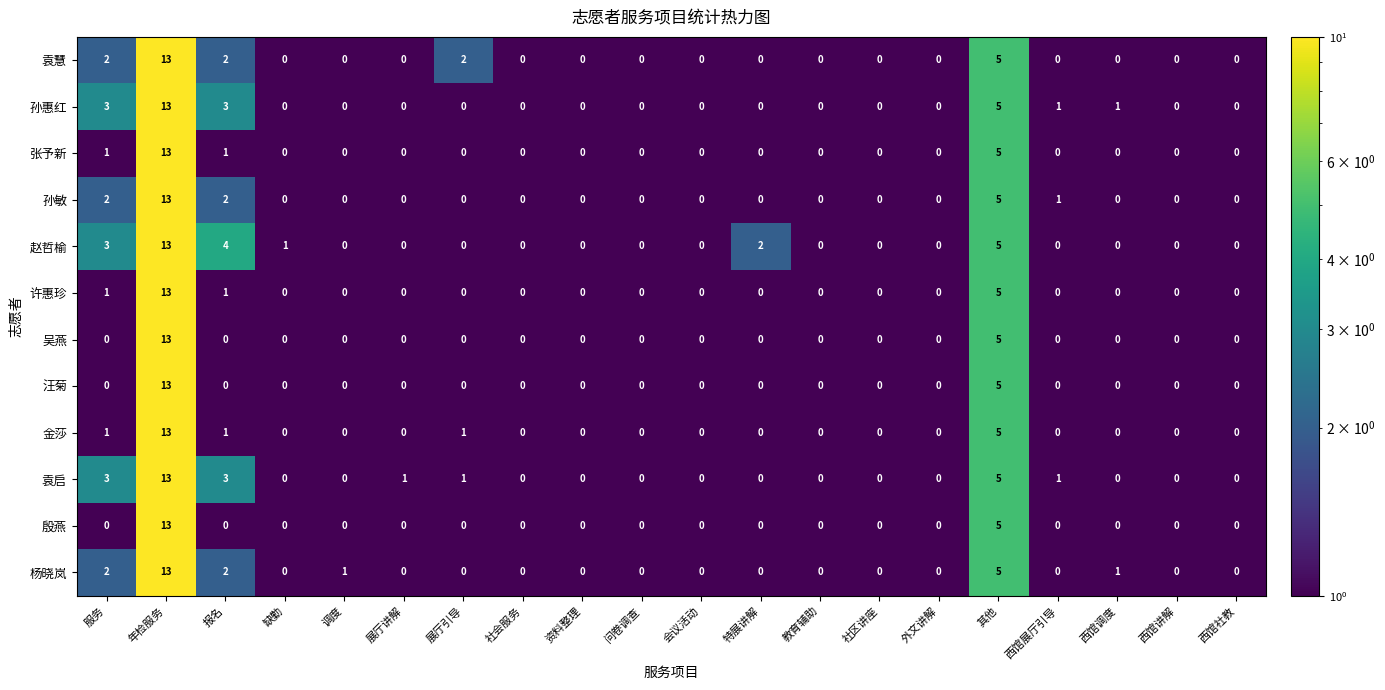

The 杨晓岚 series shows 3 at 报名. True or false?

False